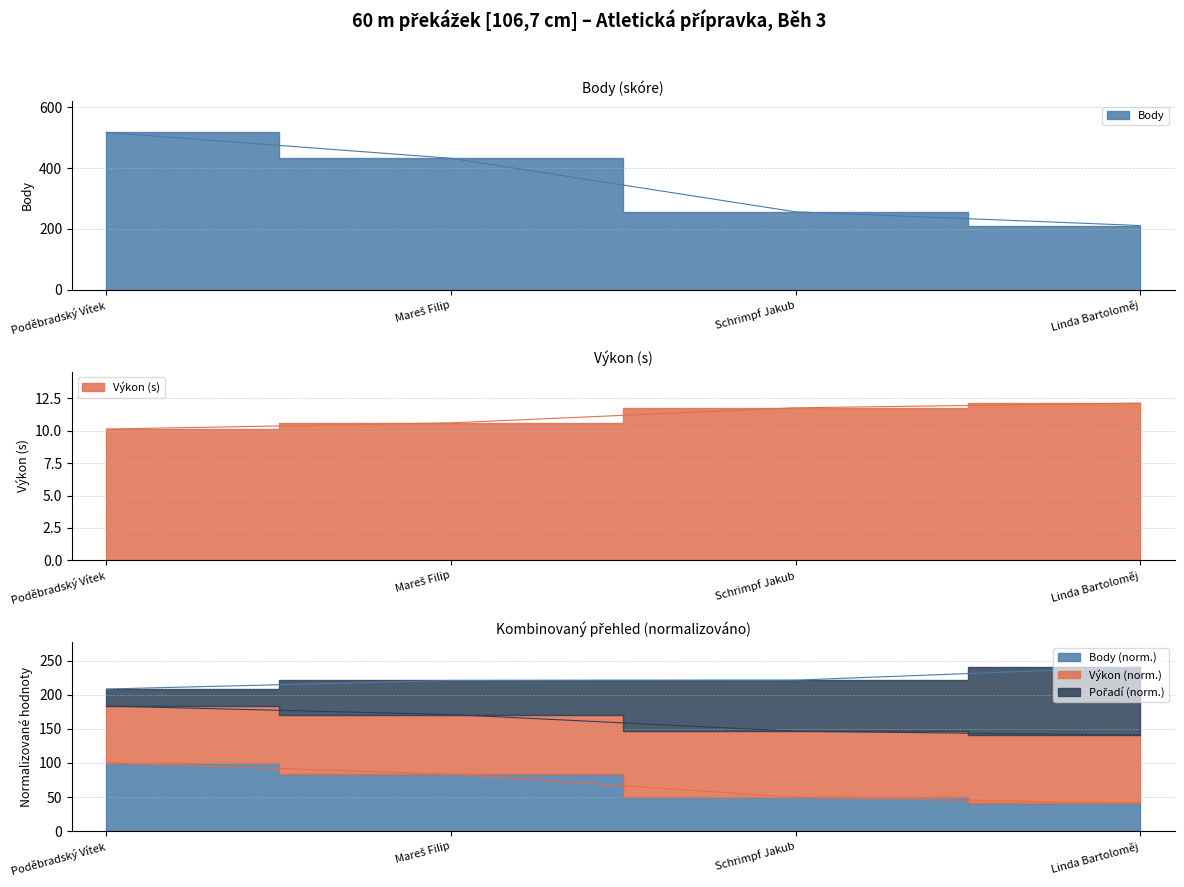

Reading left to right, what are all the values shown in this chart?

Výkon: 10.1	10.6	11.8	12.1
Body: 517.0	432.0	256.0	211.0